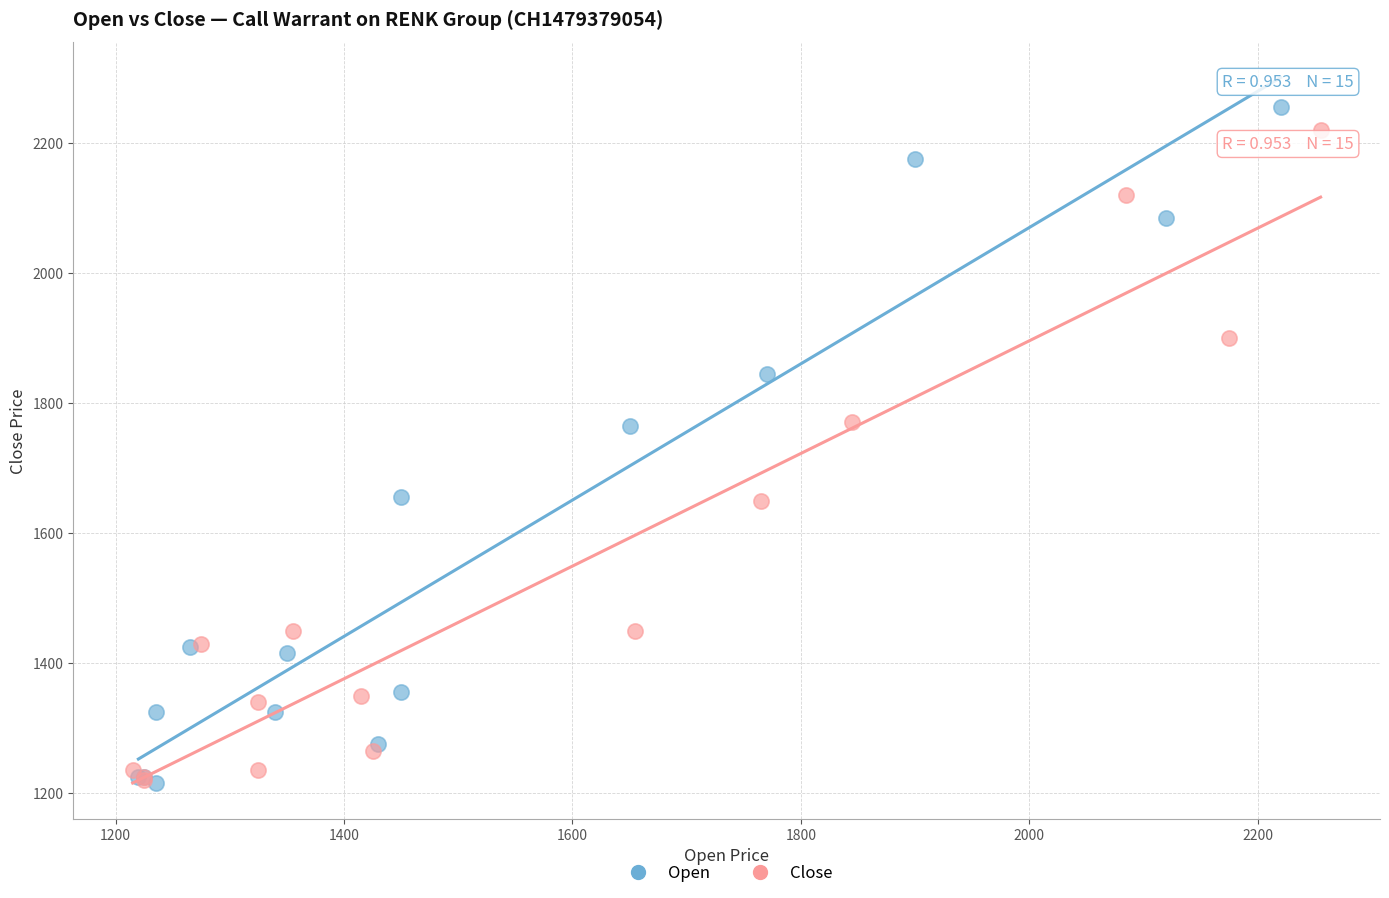

What are all the series names shown in the legend?

Open, Close